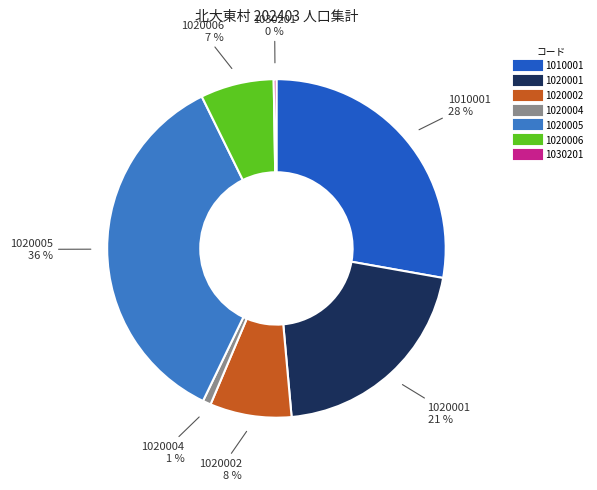

Which slice is the largest?

1020005